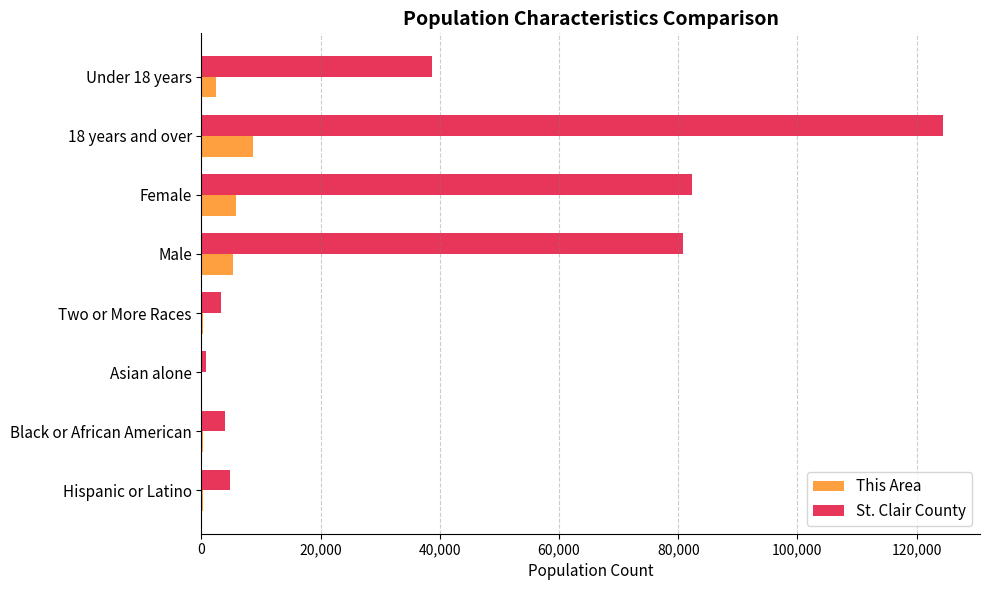

At which category is the sum across all series the highest?

18 years and over